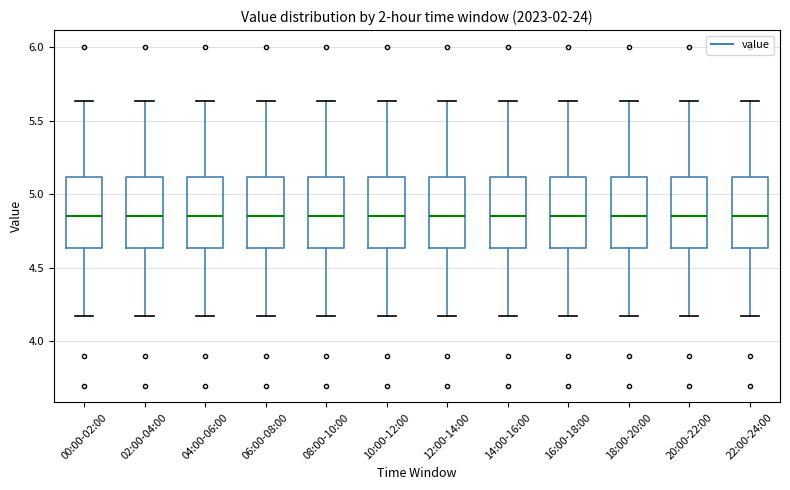

Where is the upper edge of the box for 20:00-22:00 on the y-axis? The values are not printed on the chart, so give them approximately, as read against the axis.

5.10